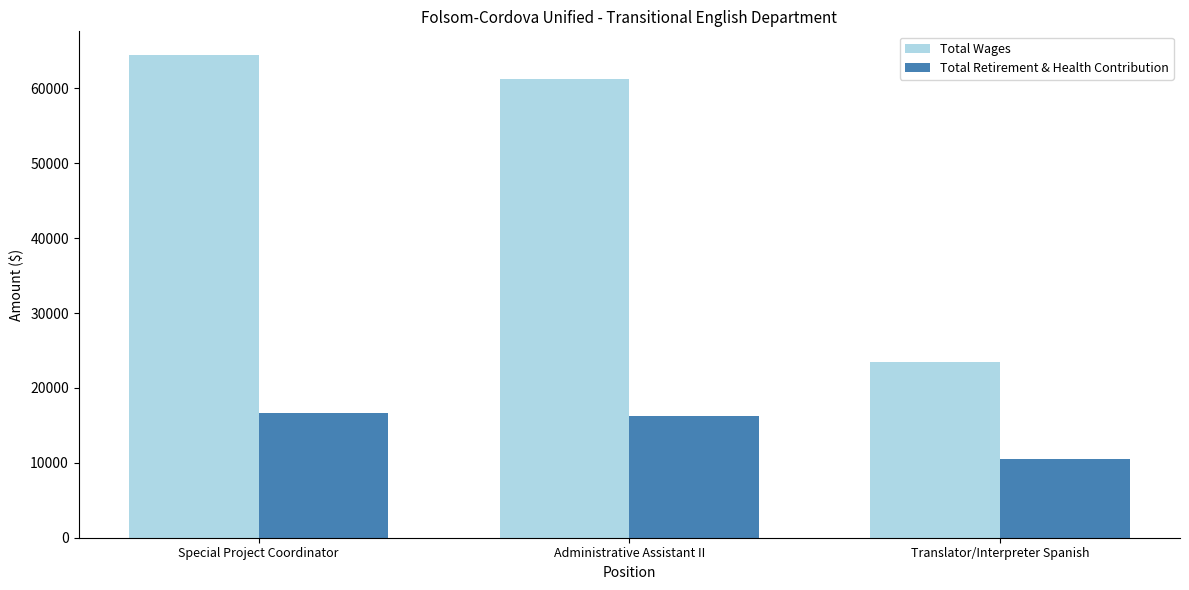

Reading left to right, what are all the values shown in this chart?

Total Wages: Special Project Coordinator=64394	Administrative Assistant II=61297	Translator/Interpreter Spanish=23528
Total Retirement & Health Contribution: Special Project Coordinator=16670	Administrative Assistant II=16214	Translator/Interpreter Spanish=10455